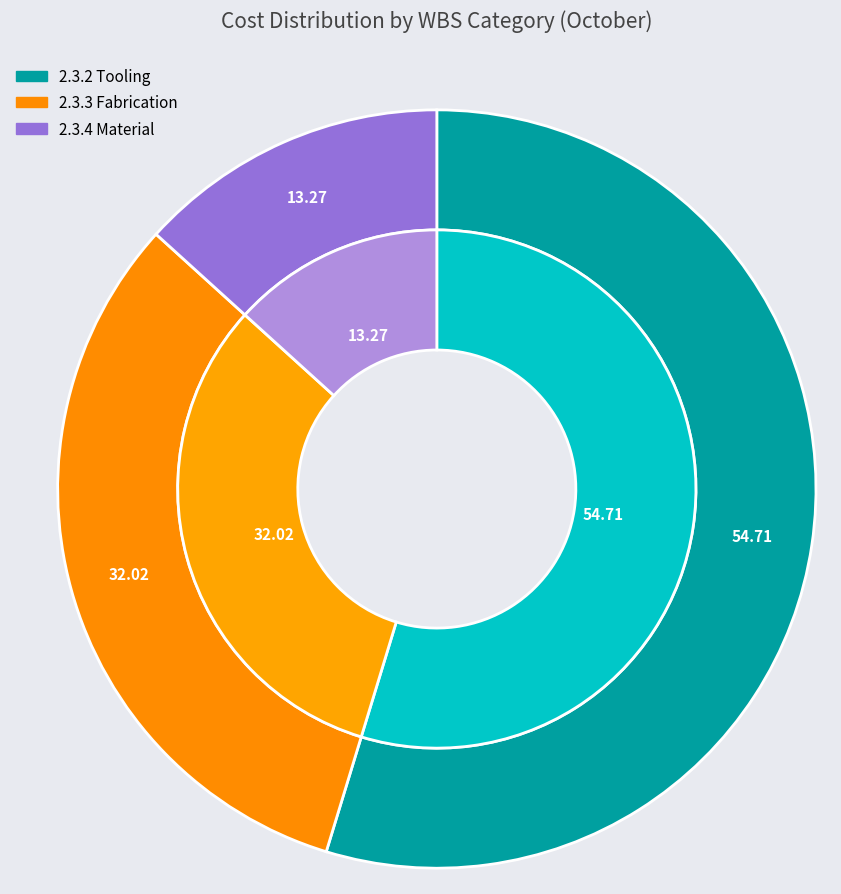

What percentage is the 2.3.3 Fabrication slice, to the nearest percent?

32%